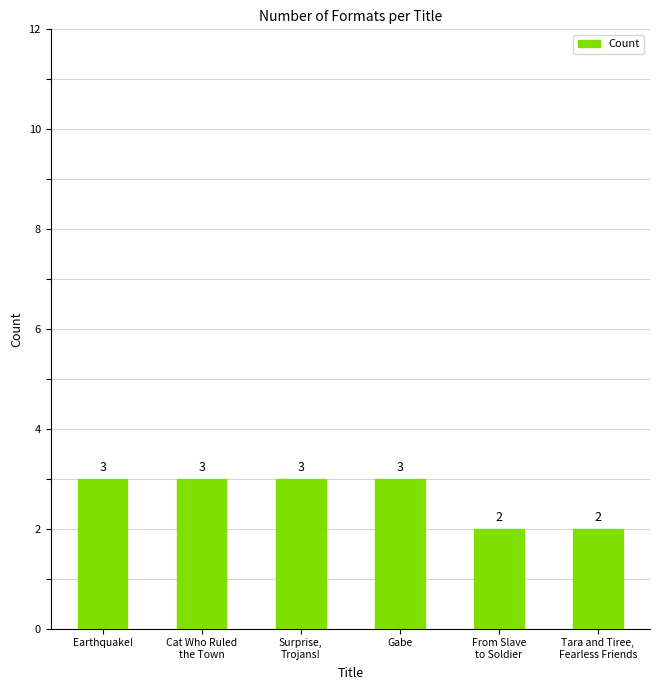

What position from the right is Gabe?

3